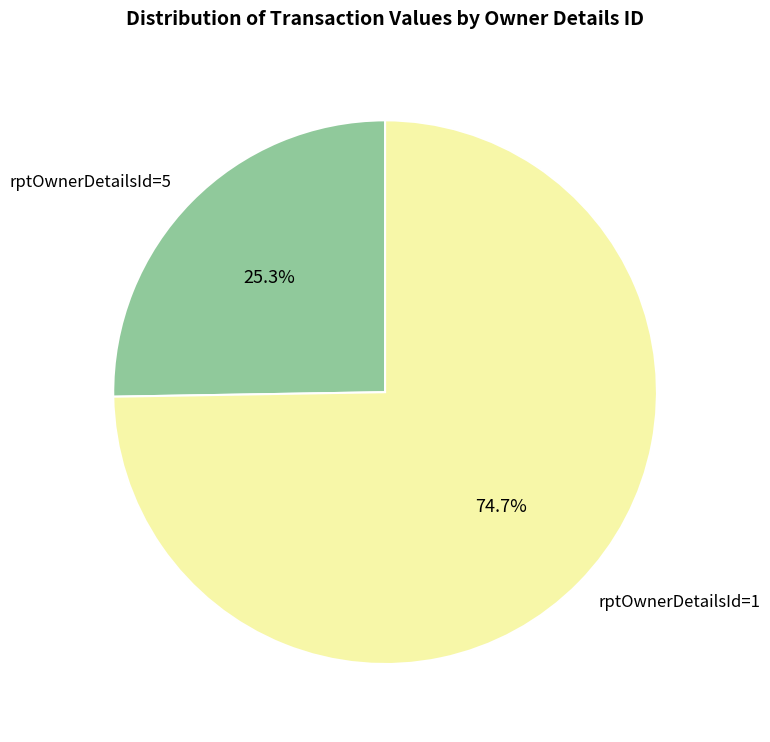

To the nearest percent, what is the average slice percentage?

50%